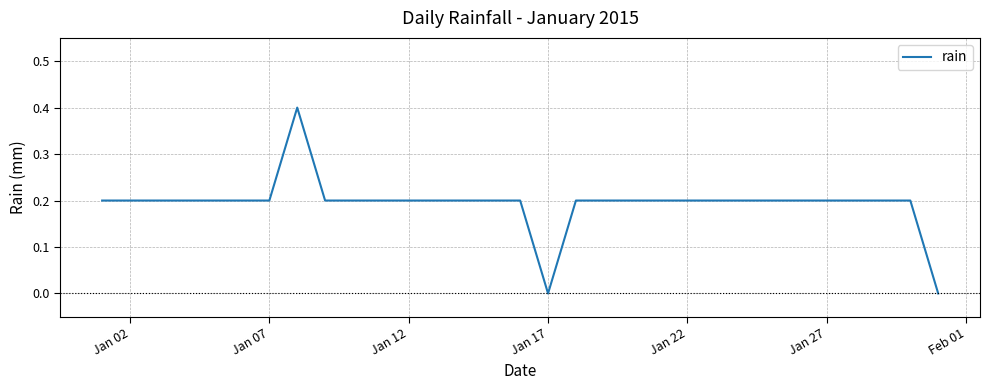

The value at Jan 02 is 0.2. True or false?

True